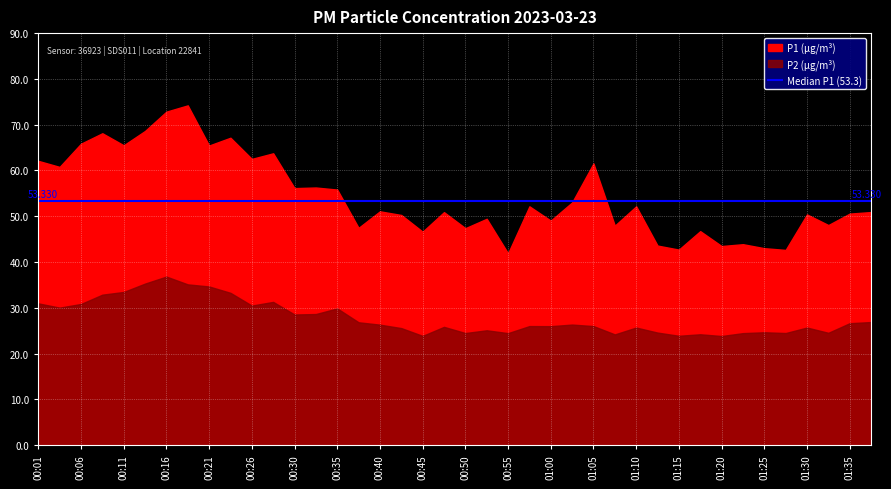

True or false: P2 has a value of 37.6 at 01:12.

False